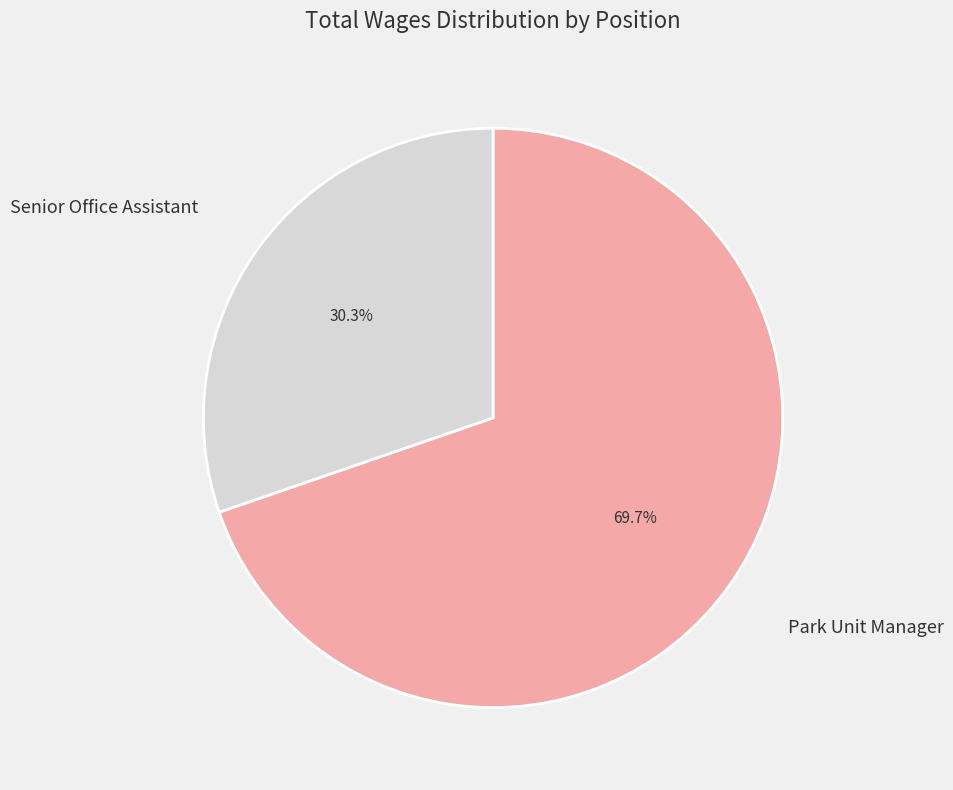

Is there a majority slice in this chart?

Yes